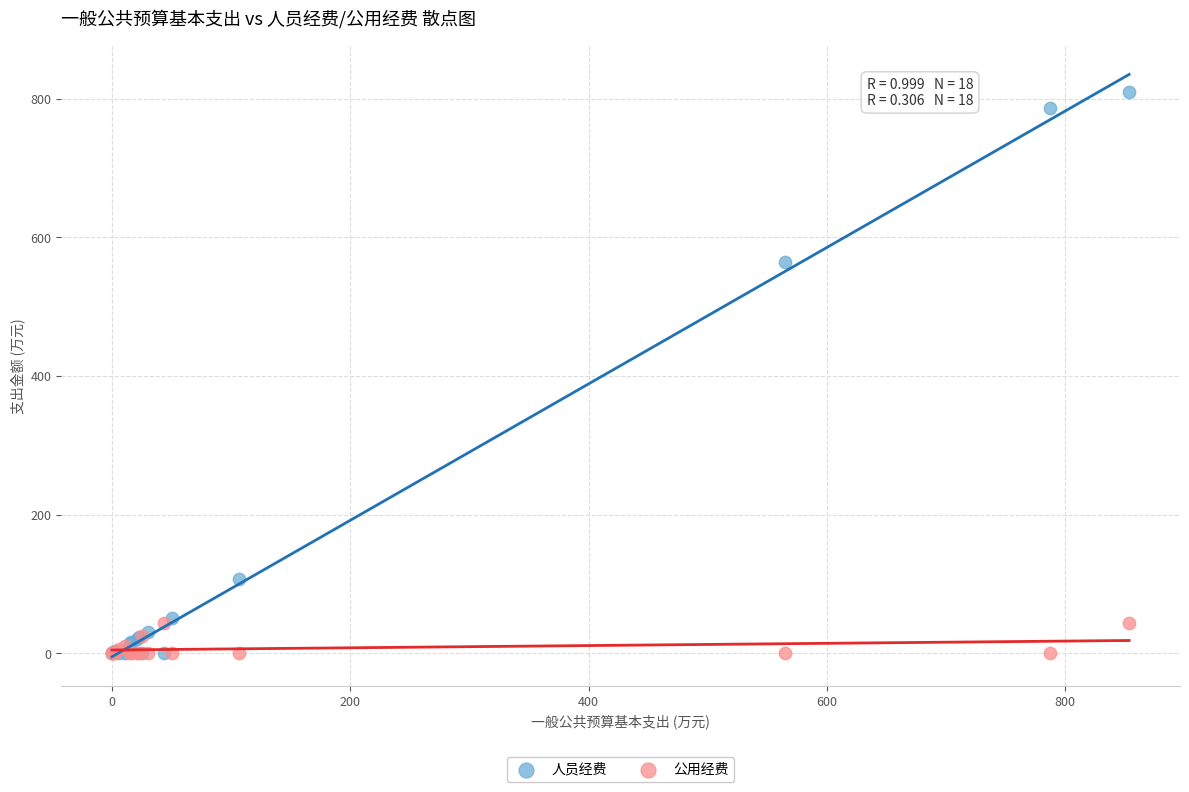

Which series has the widest spread of Y values?

人员经费